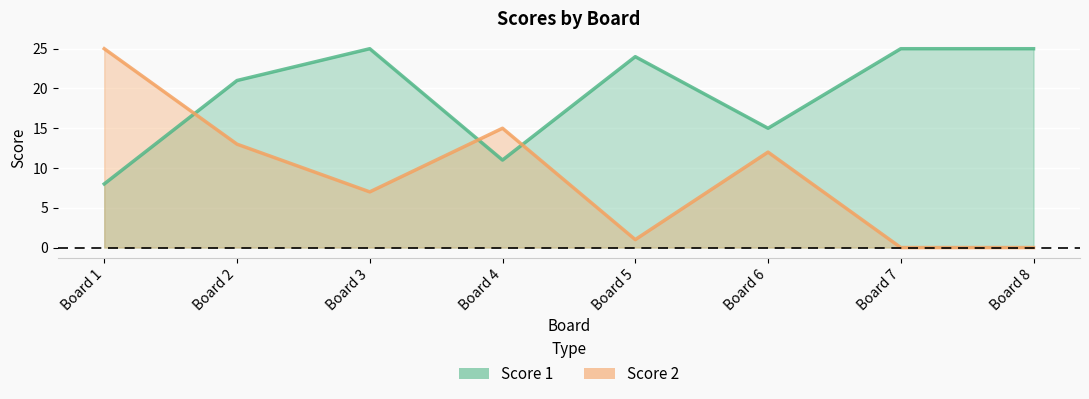

Where is the first local minimum for Score 2?

Board 3